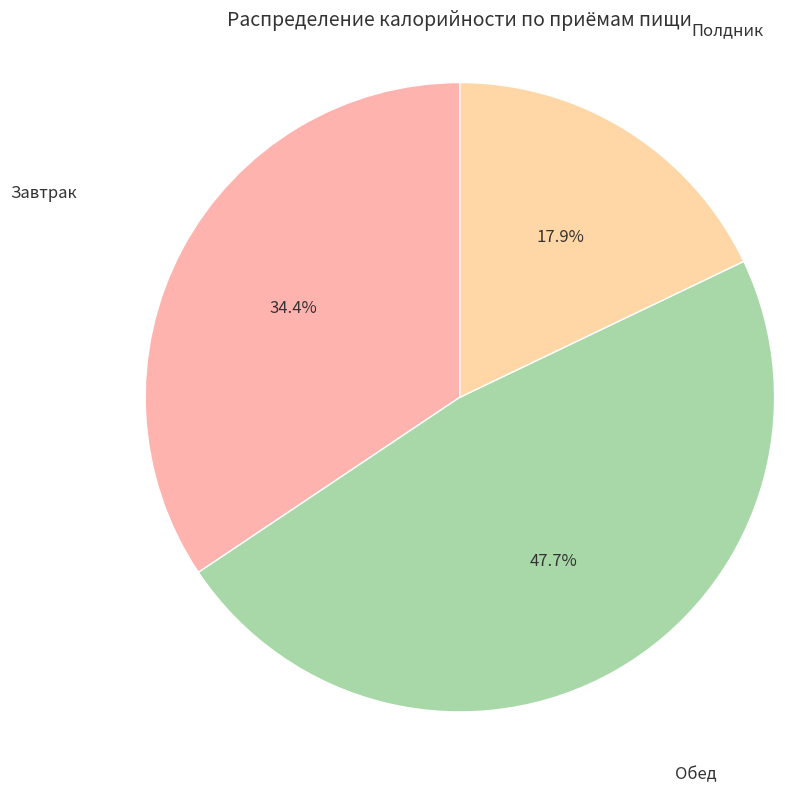

Count the number of slices in the pie.

3